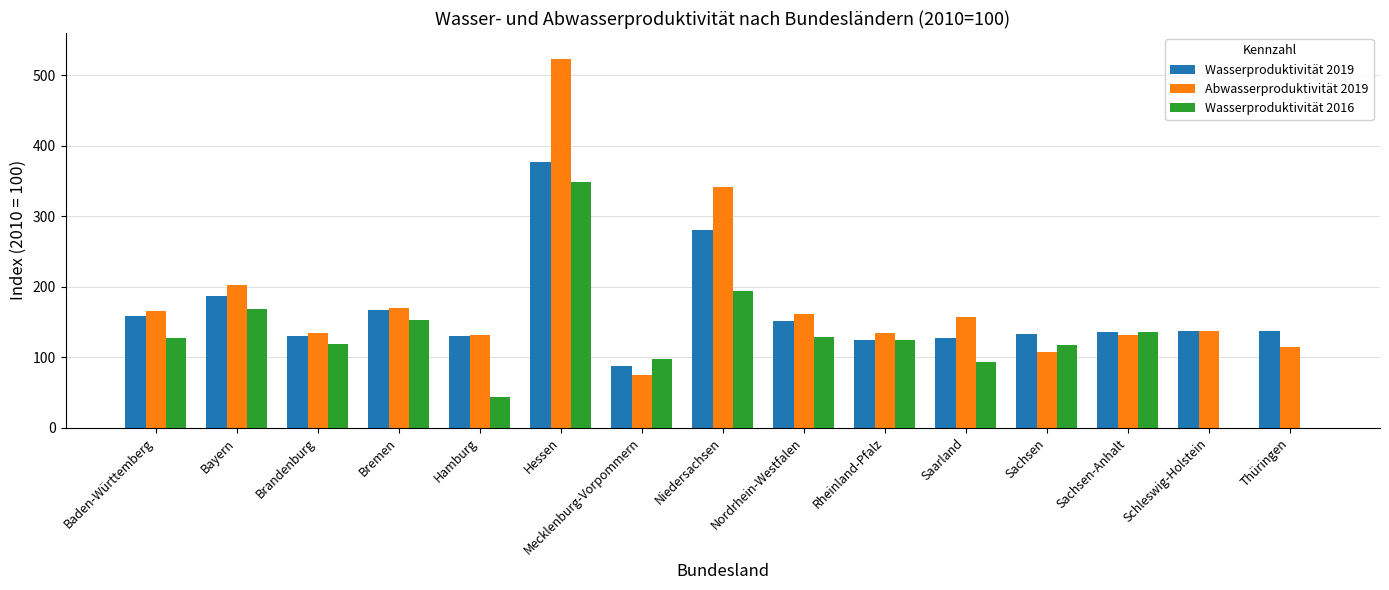

How many groups of bars are there?

15